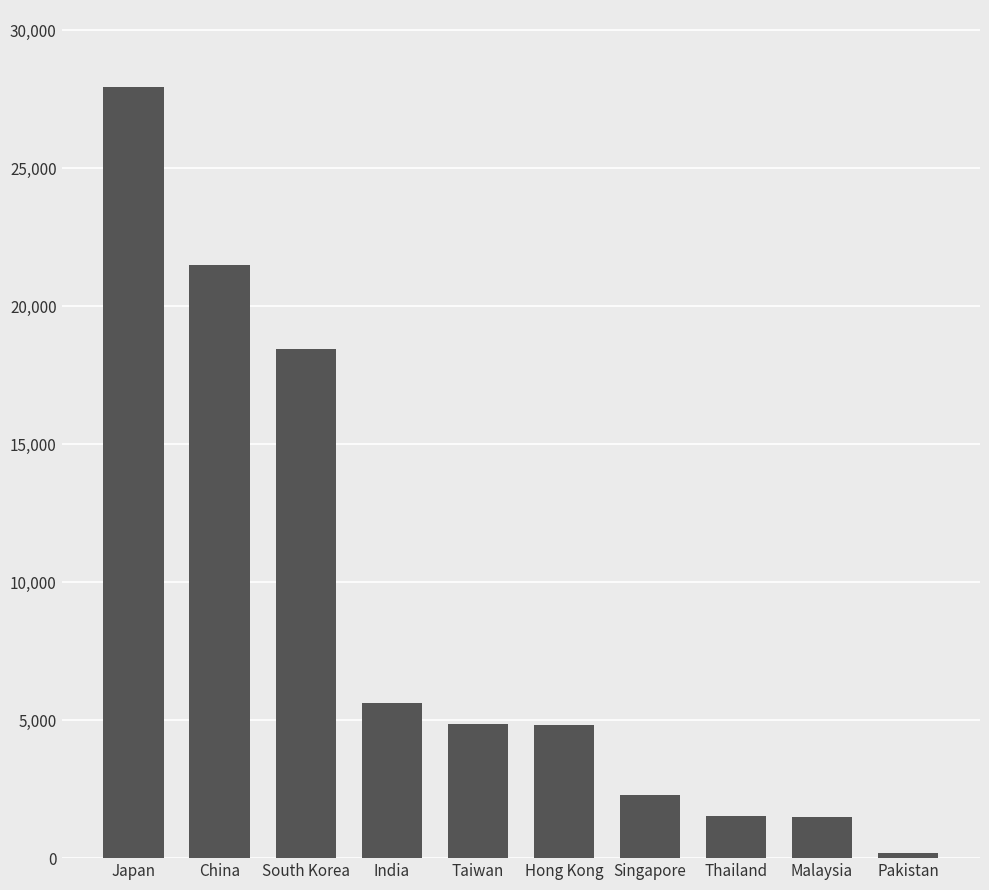

At which category does the chart reach its minimum across all series?

Pakistan